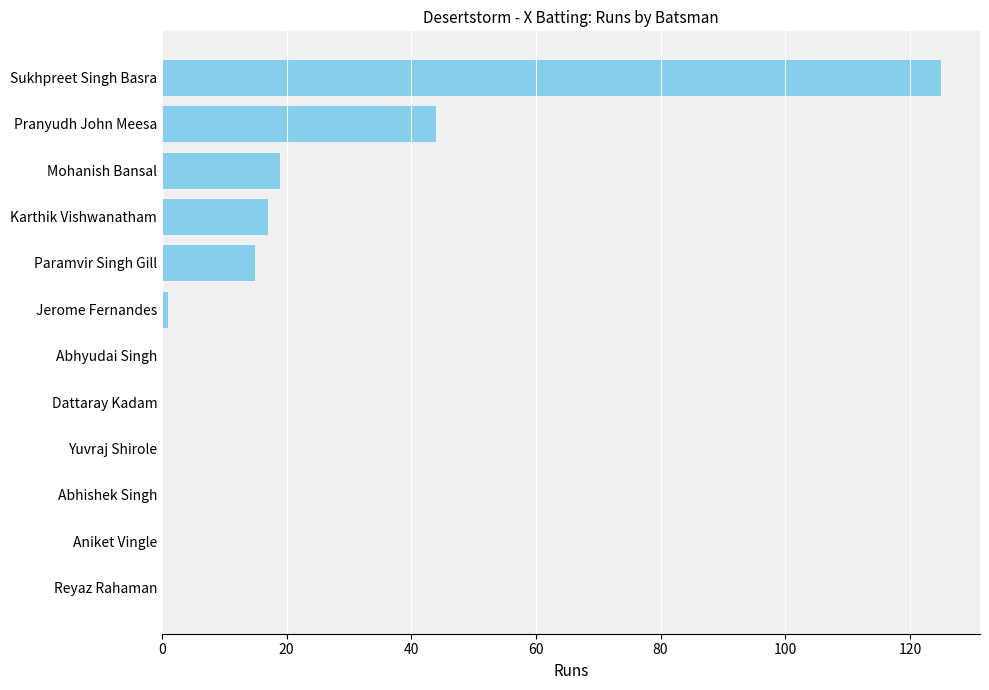

How many series are shown in this chart?

1